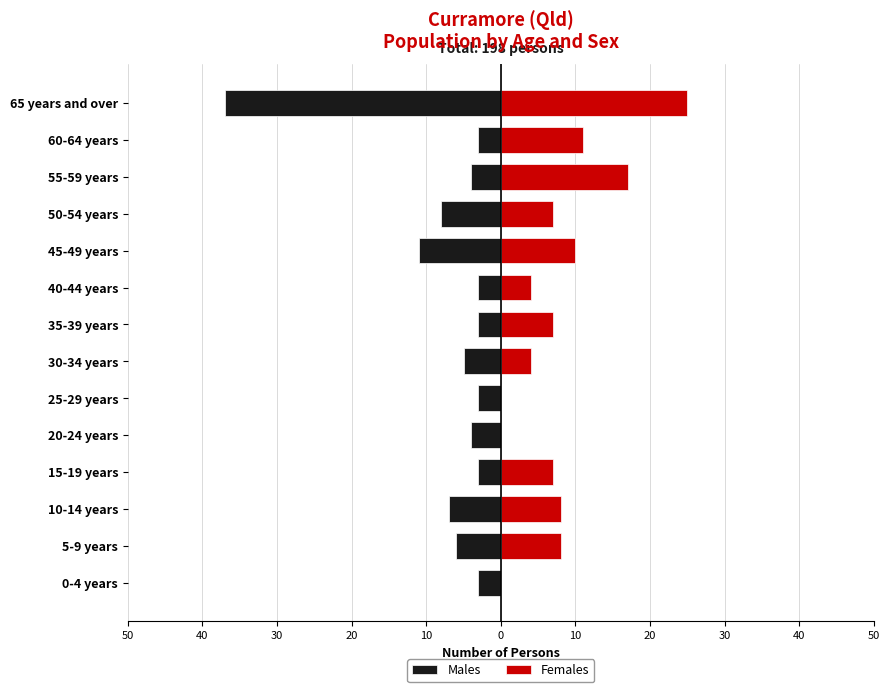

Between 35-39 years and 60-64 years, which is larger?

35-39 years